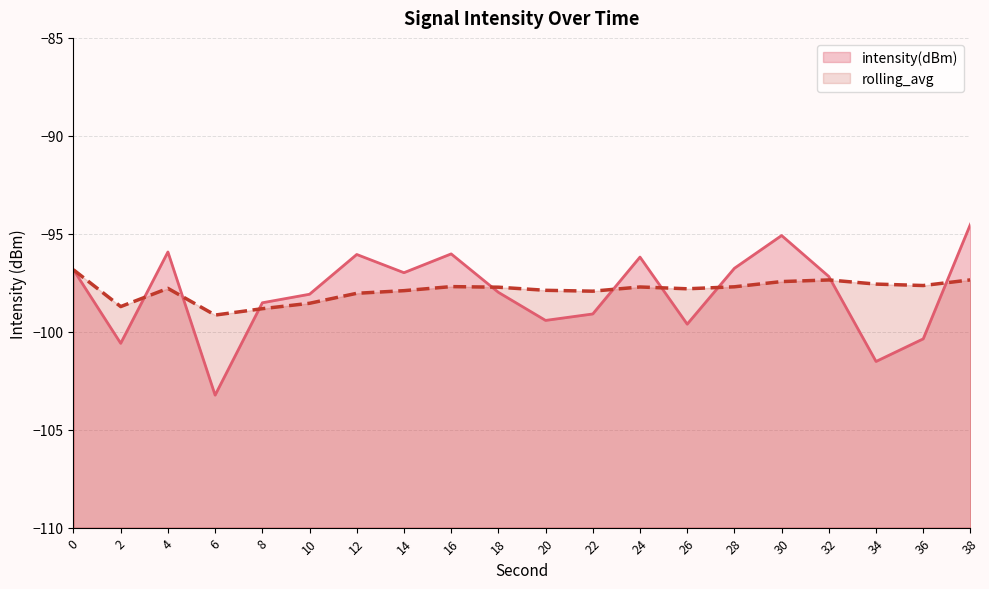

What is the average value of the rolling_avg series?

-97.9